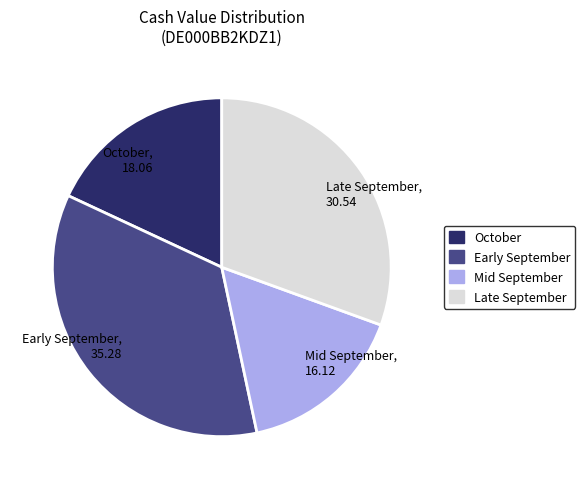

Combined, do Late September and Mid September account for over 50%?

No